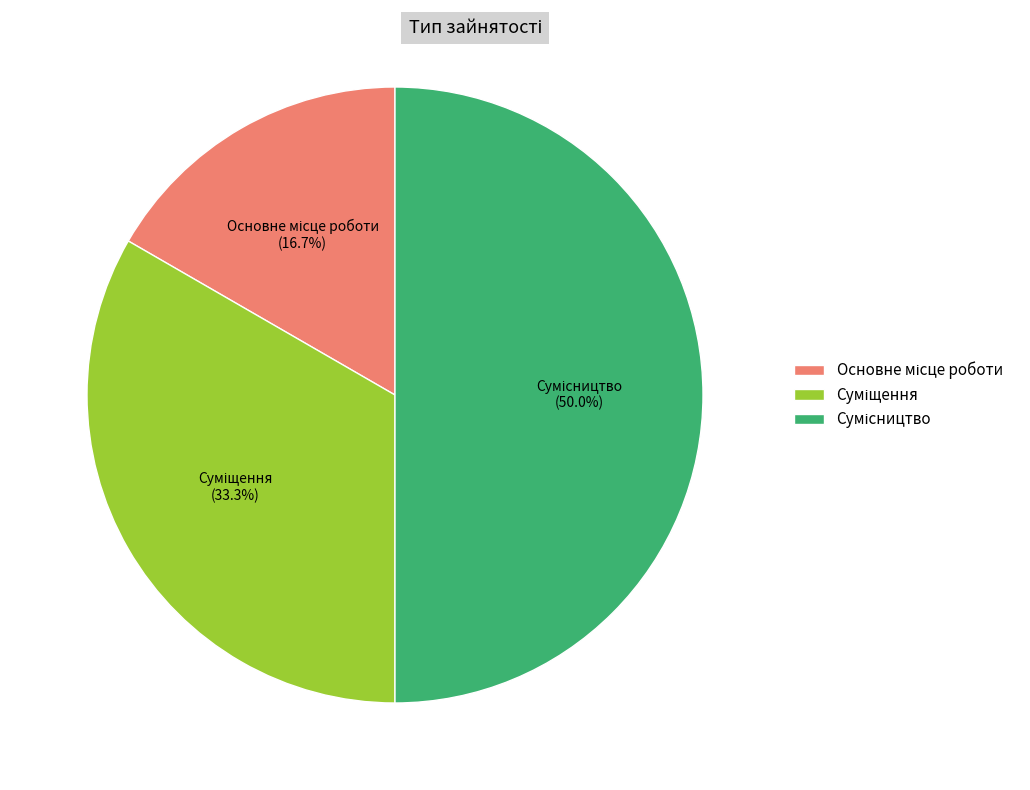

How many slices are in this pie chart?

3